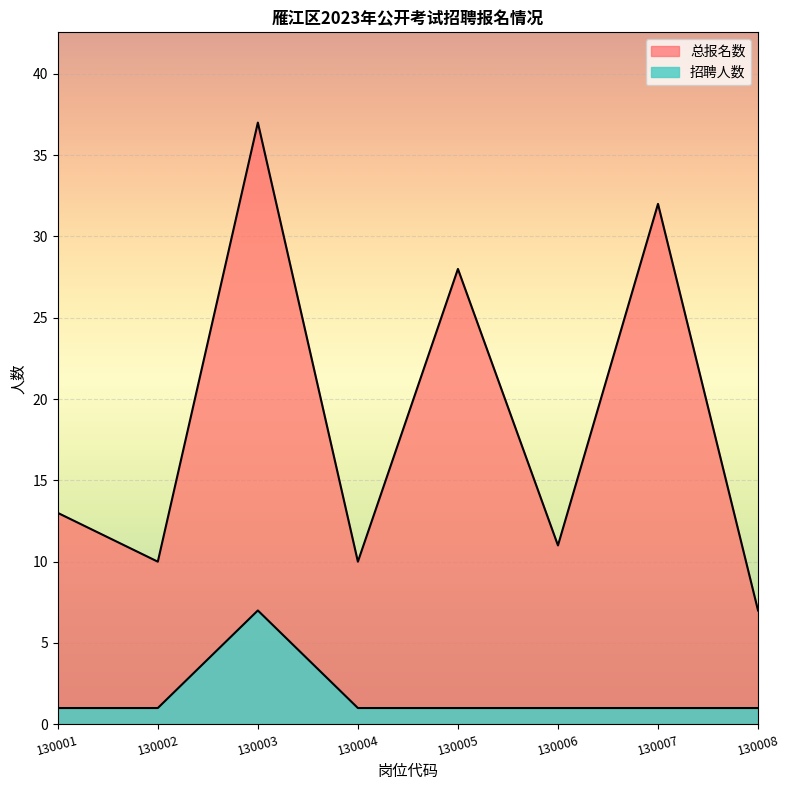

What is the difference between the maximum and minimum values in the 招聘人数 series?

6